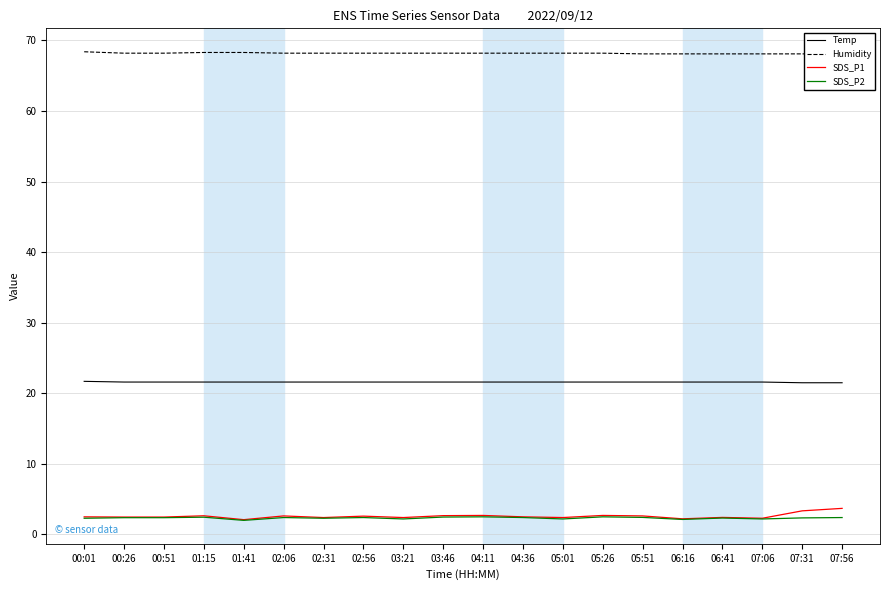

What are all the series names shown in the legend?

Temp, Humidity, SDS_P1, SDS_P2